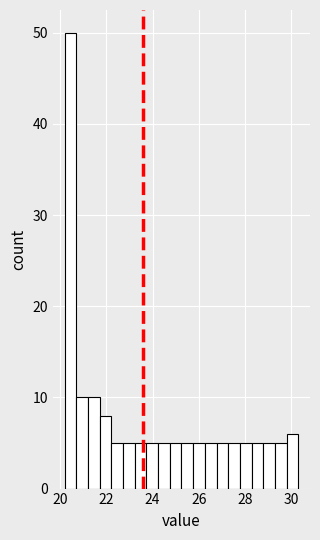

Read against the x-axis, roughly where is the centre of the tallest bar?

20.4